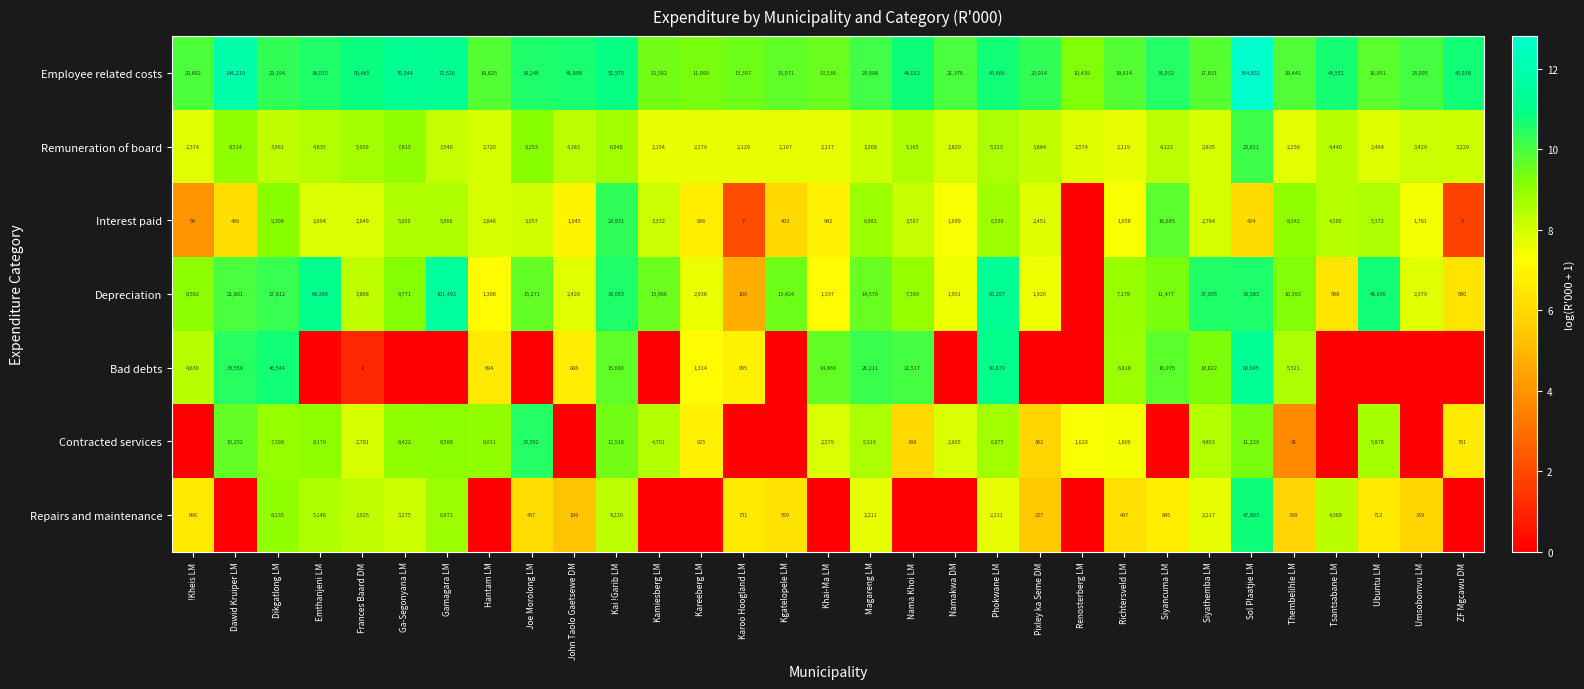

What is the spread (max minus min) of values at Kareeberg LM?

9.3